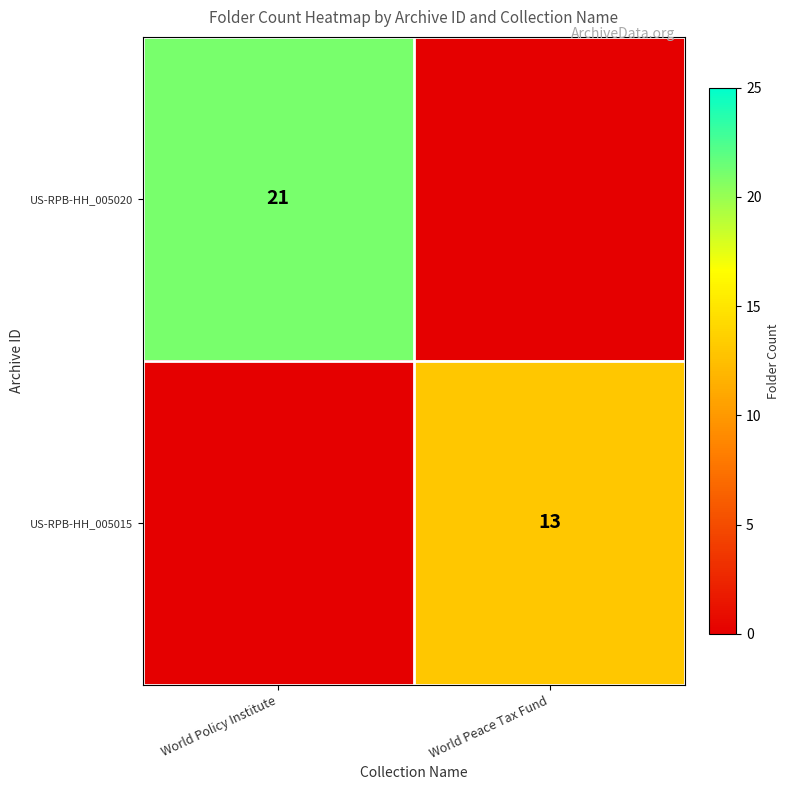

Count the number of categories in the chart.

2